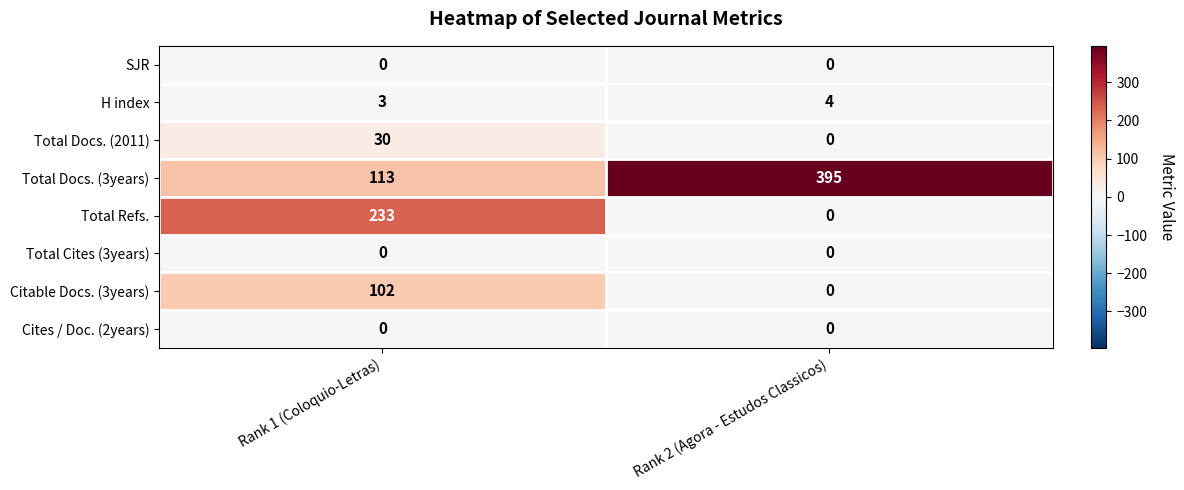

Rank the categories by Total Docs. (3years) value from highest to lowest.

Rank 2 (Agora - Estudos Classicos), Rank 1 (Coloquio-Letras)